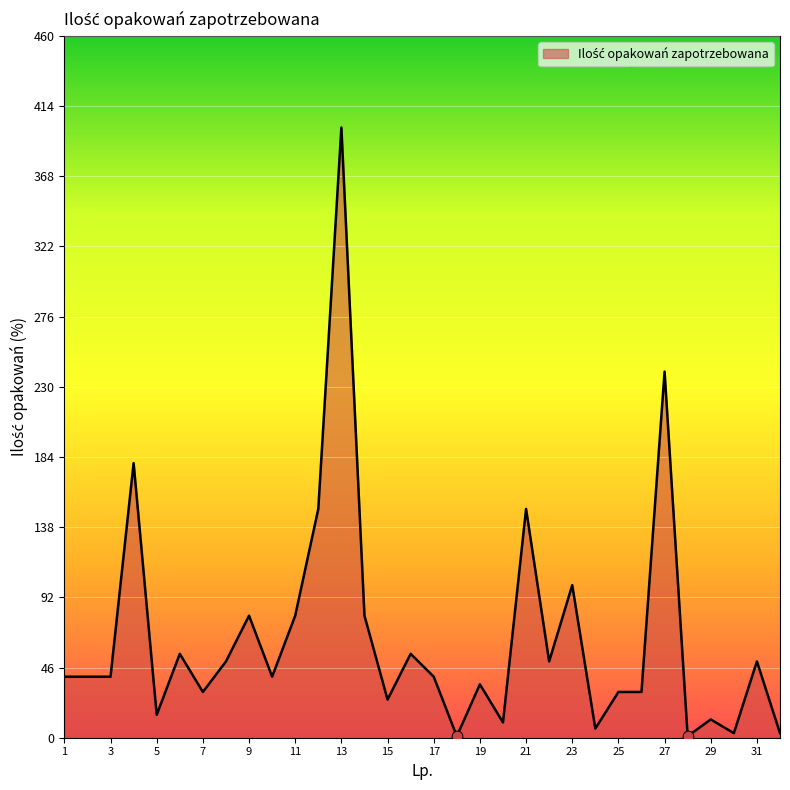

What is the difference between the maximum and minimum values?

399